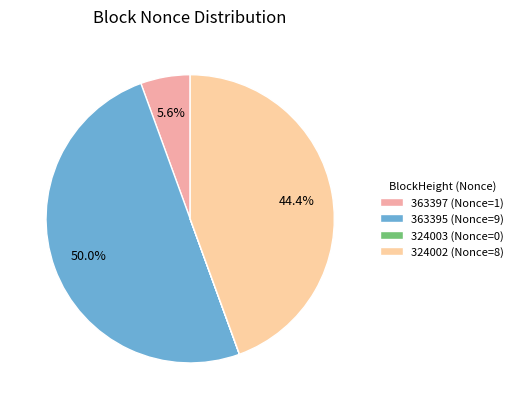

What portion of the pie excludes 324002?

55.6%